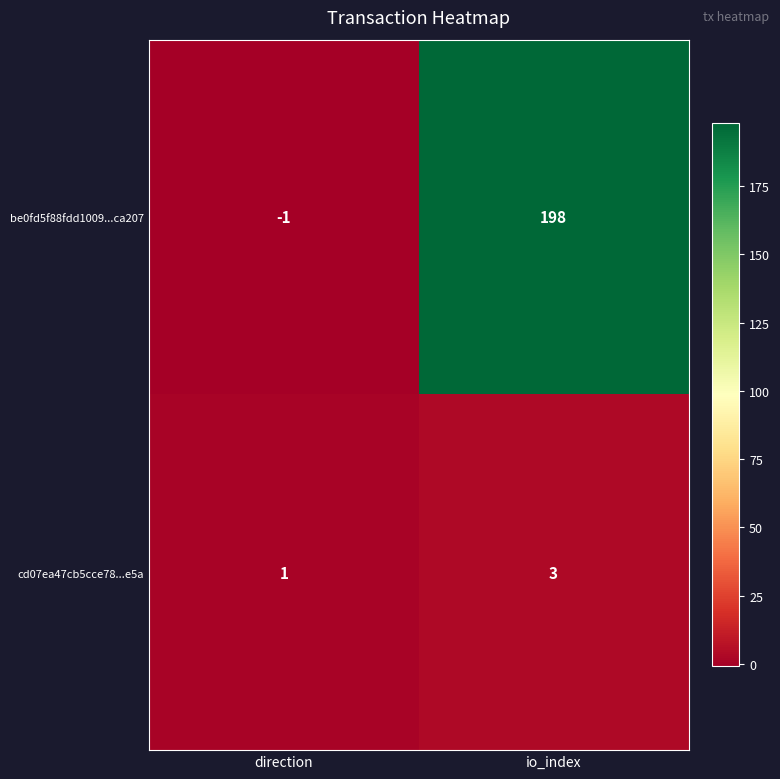

Rank the series at direction from lowest to highest value.

be0fd5f88fdd1009...ca207, cd07ea47cb5cce78...e5a